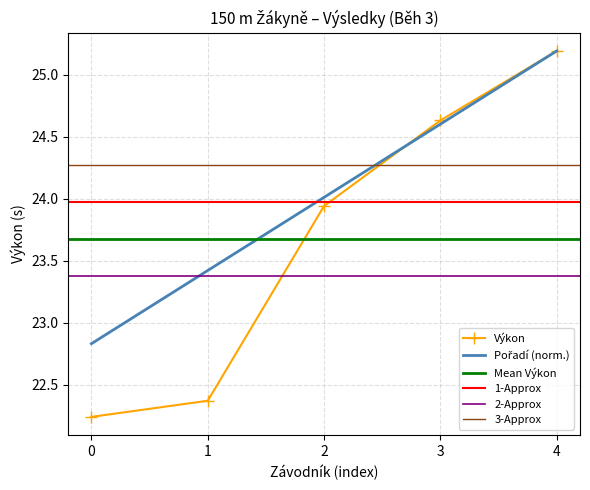

How many data points in Pořadí are above 24?

3